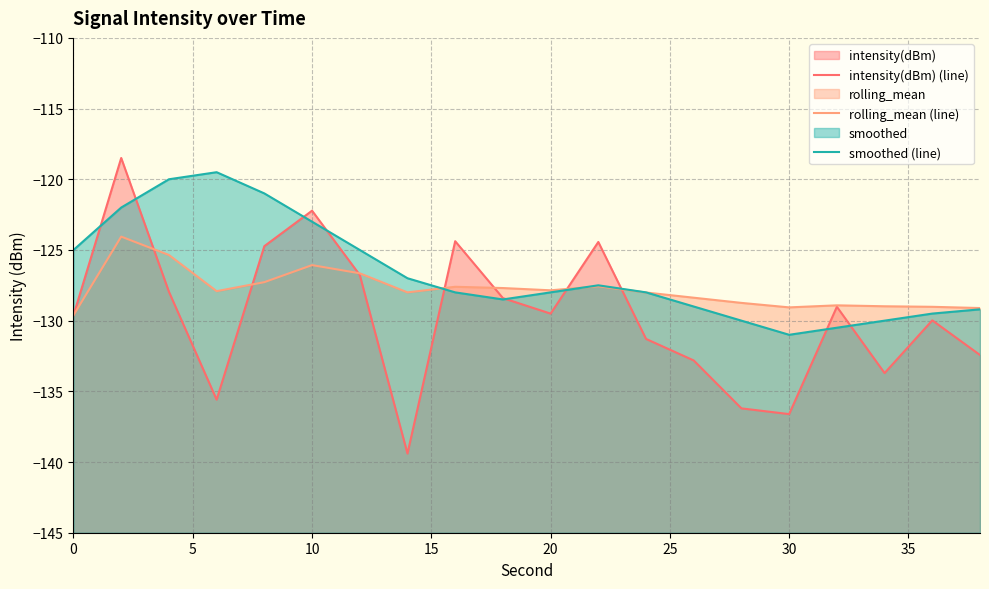

What is the greatest value displayed?

-118.5